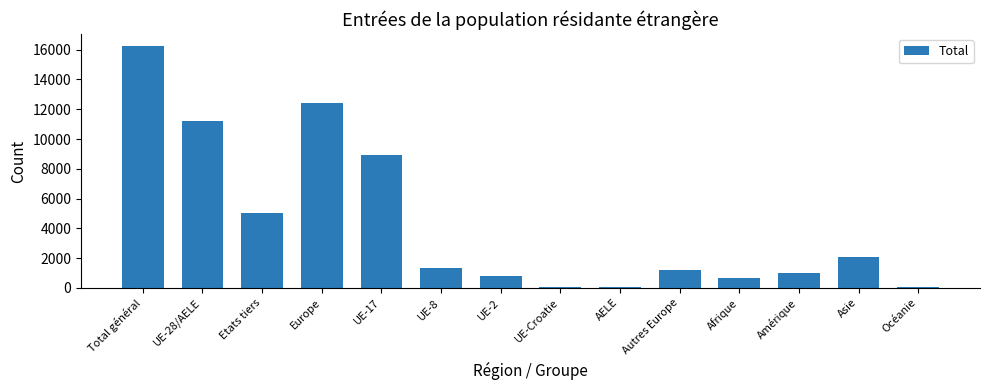

What is the change in value from UE-17 to UE-2?

-8115